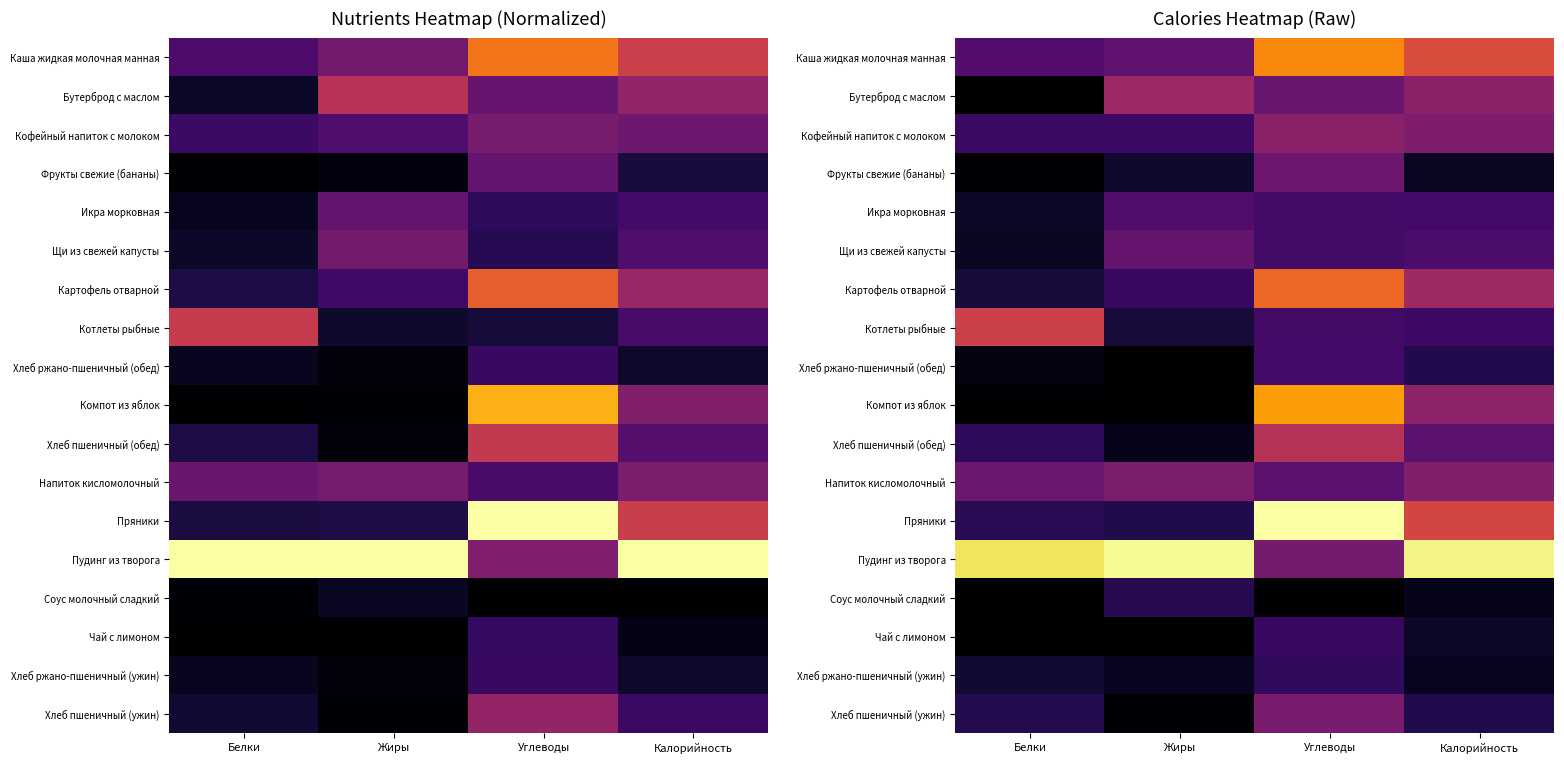

At how many categories does at least one series exceed 0?

4